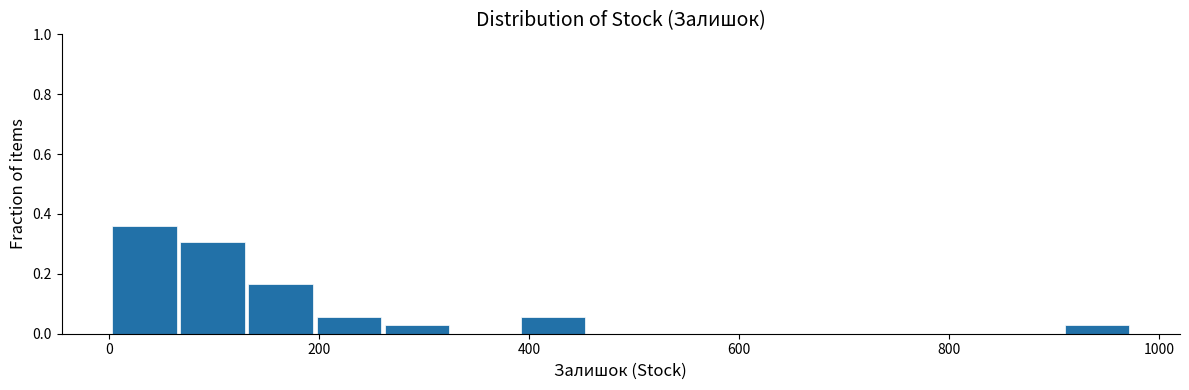

Read against the x-axis, roughly where is the centre of the tallest bar?

40